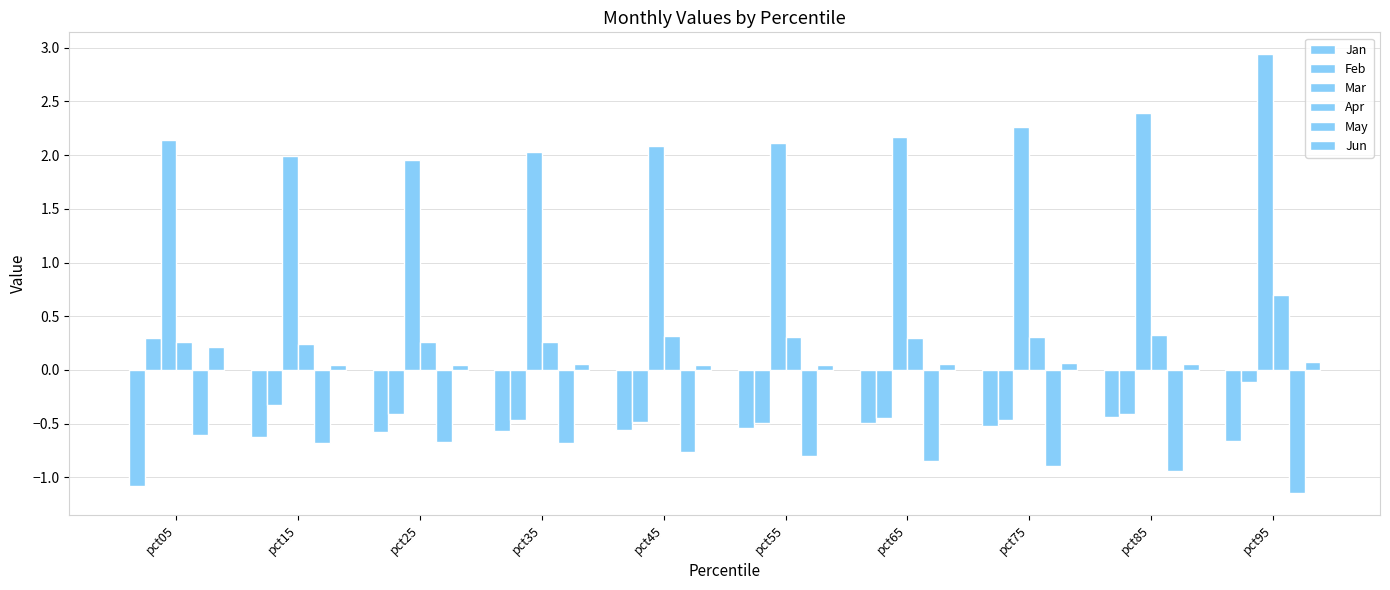

How many series are shown in this chart?

6